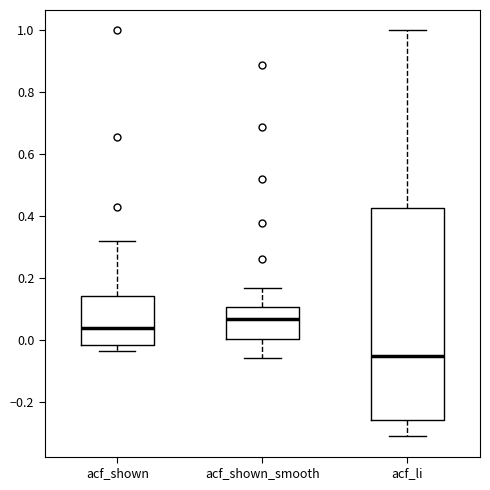

Reading left to right, read every box against the y-axis: the position of its median line, the range the box covers, and the ends of its whiskers. The values are not printed on the chart, so give them approximately, as read against the axis.

acf_shown: median 0.04, box -0.02 to 0.14, whiskers -0.04 to 0.32
acf_shown_smooth: median 0.06, box 0.00 to 0.10, whiskers -0.06 to 0.16
acf_li: median -0.06, box -0.26 to 0.42, whiskers -0.32 to 1.00